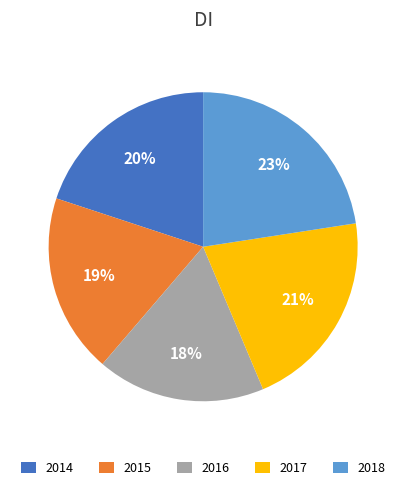

True or false: 2014 accounts for 15% of the total.

False